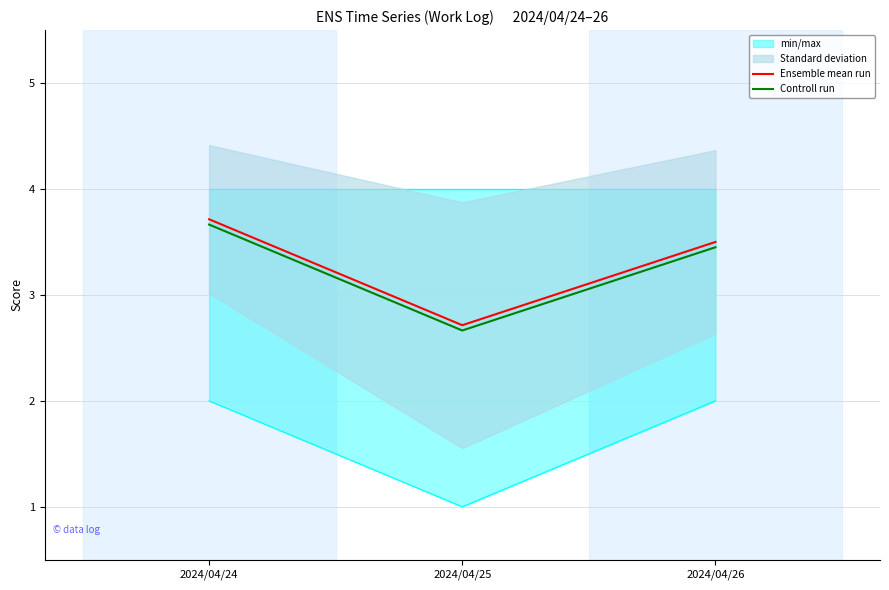

How many lines are shown in the chart?

2